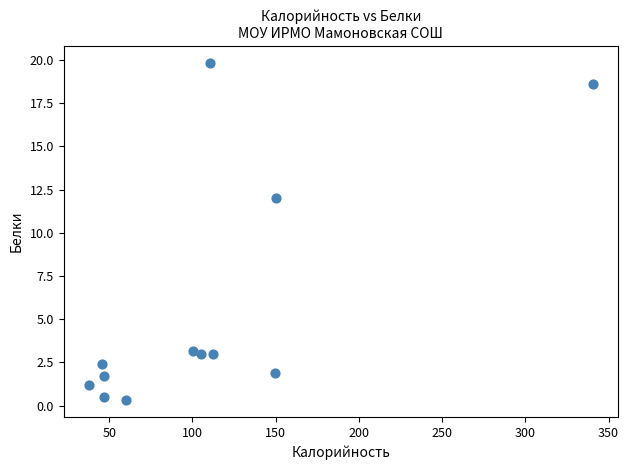

What is the range of X values (max minus min)?

302.7